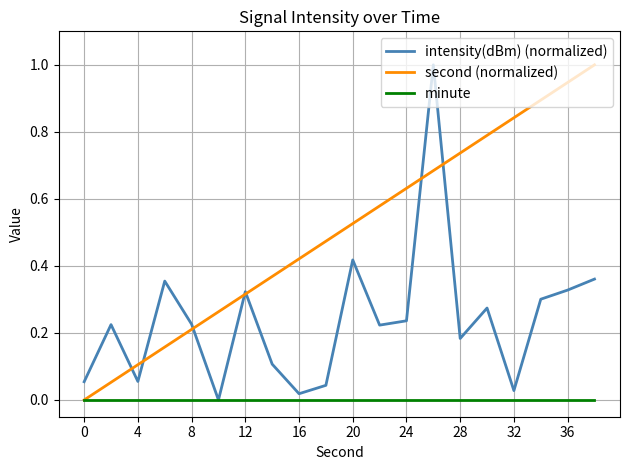

Which series has the largest total across all categories?

second (normalized)